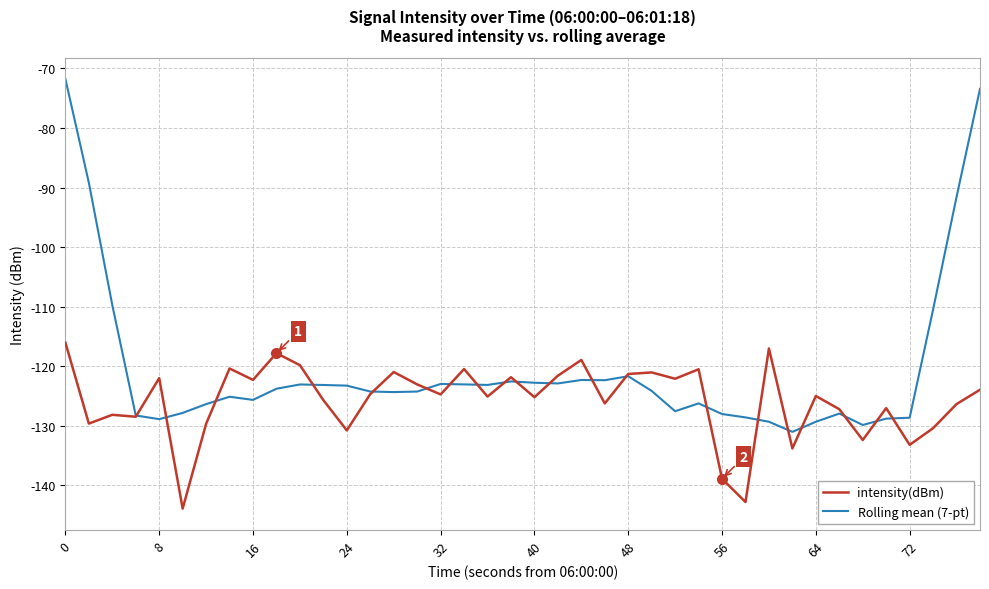

Which series has the largest total across all categories?

Rolling mean (7-pt)